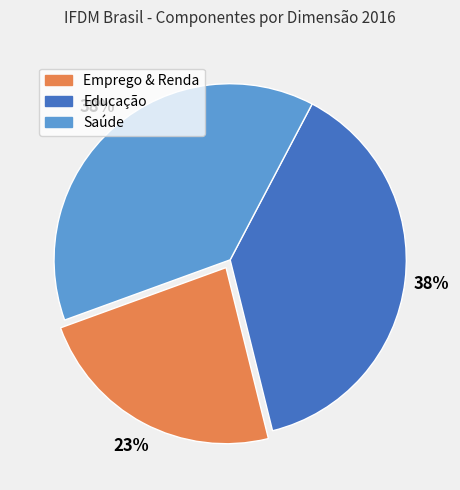

Which has a higher value, Emprego & Renda or Saúde?

Saúde